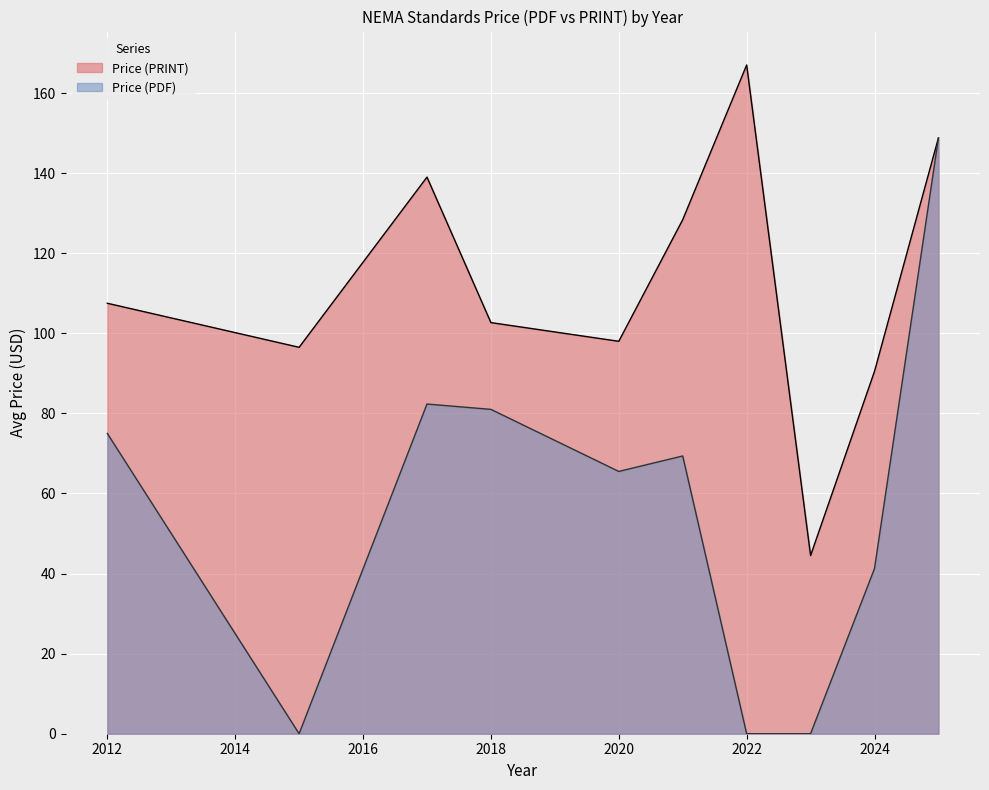

Which series has the largest total across all categories?

Price (PRINT)